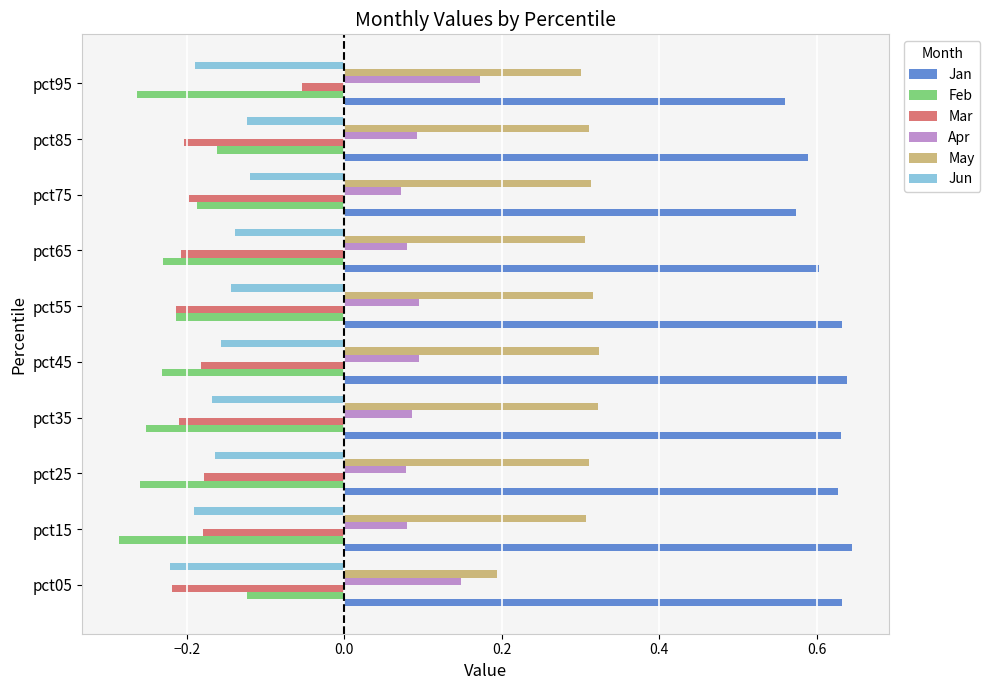

What is the sum of all Apr values?

1.0